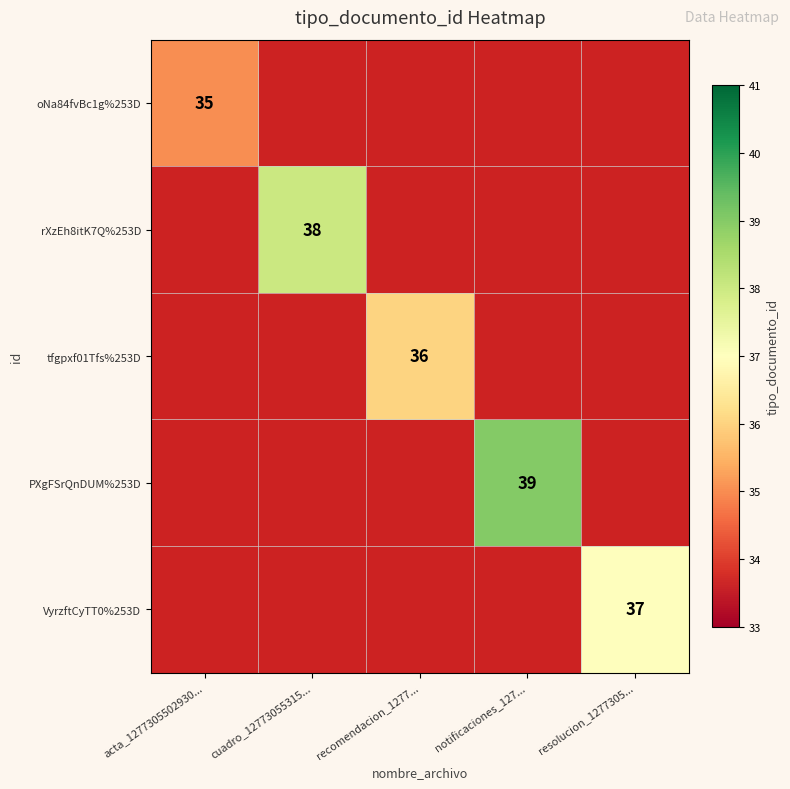

Is it true that PXgFSrQnDUM%253D equals 24 at notificaciones_127...?

False